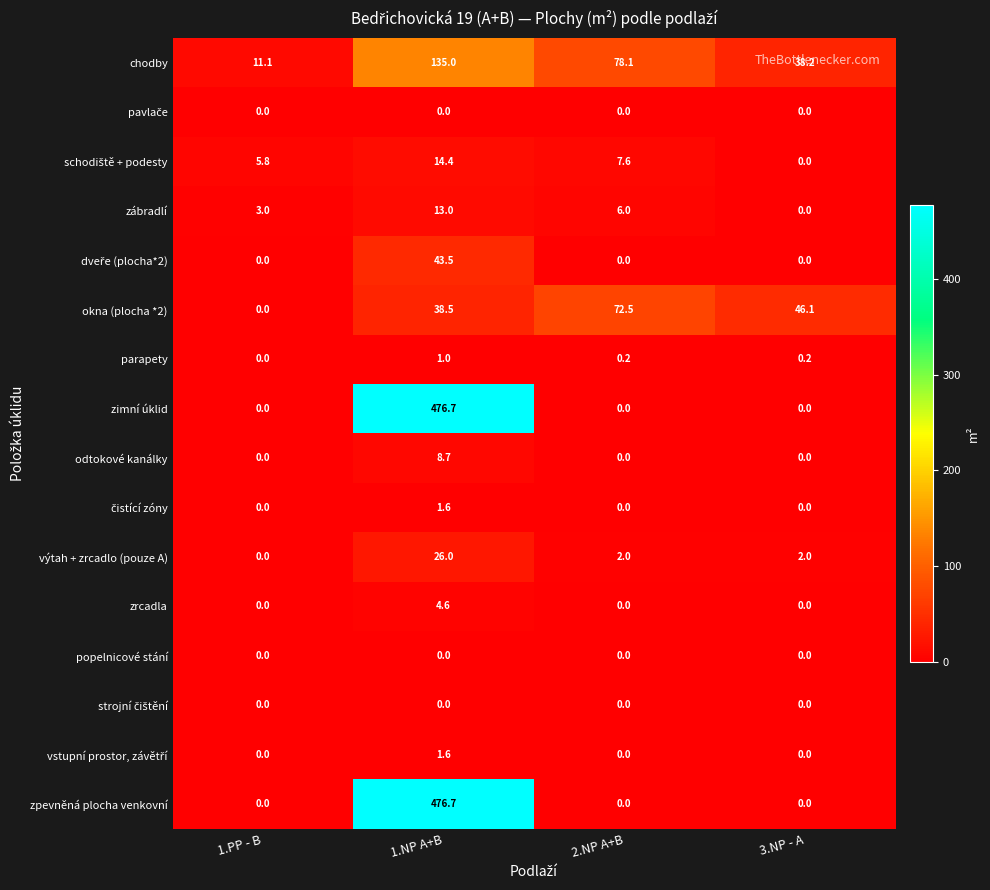

What is the total value across all series at 3.NP - A?

86.5